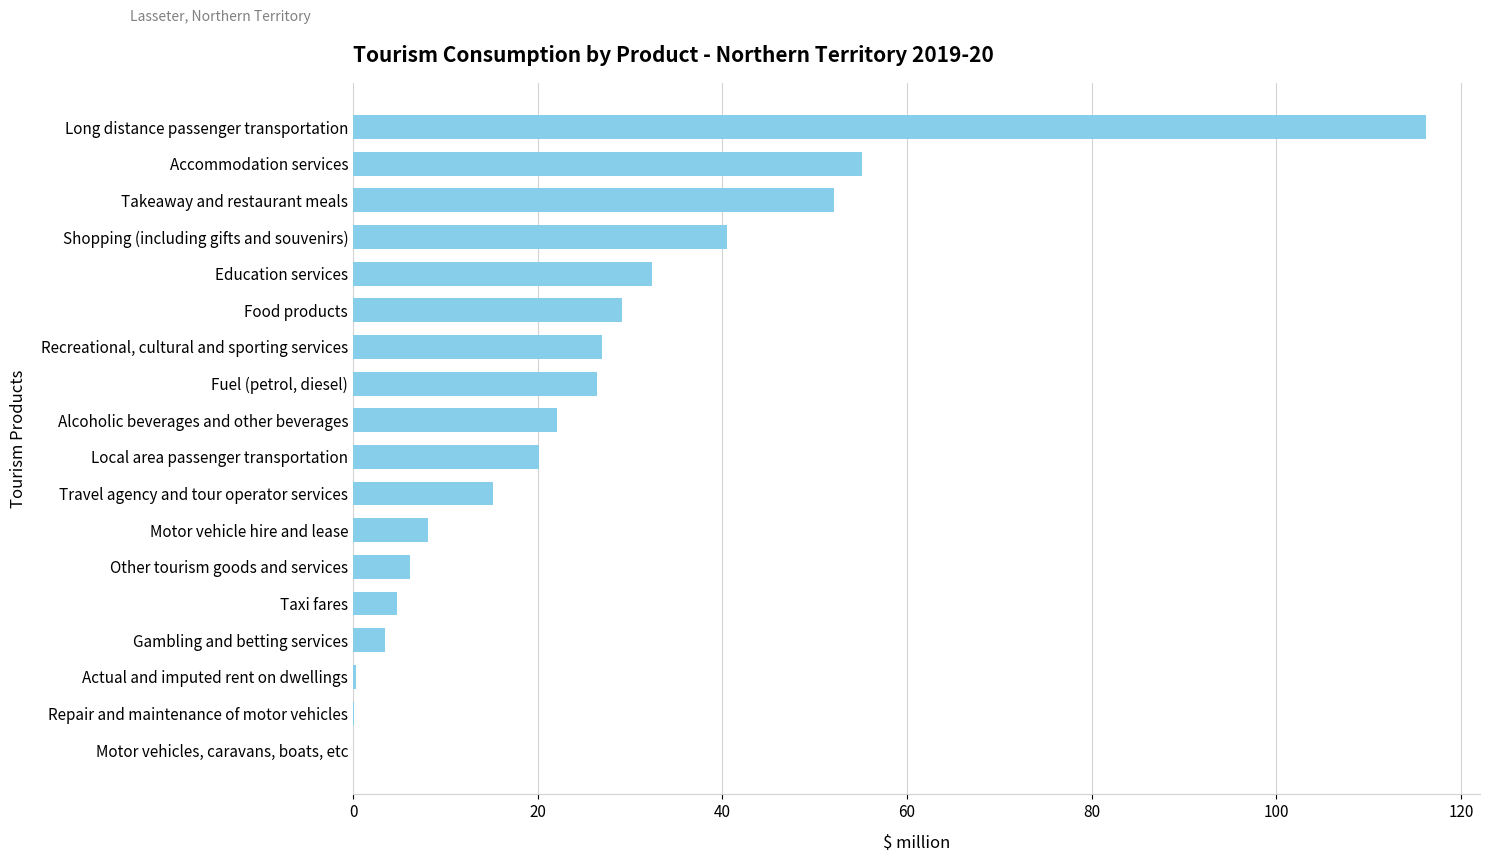

Is it true that the value at Travel agency and tour operator services is 15.2?

True